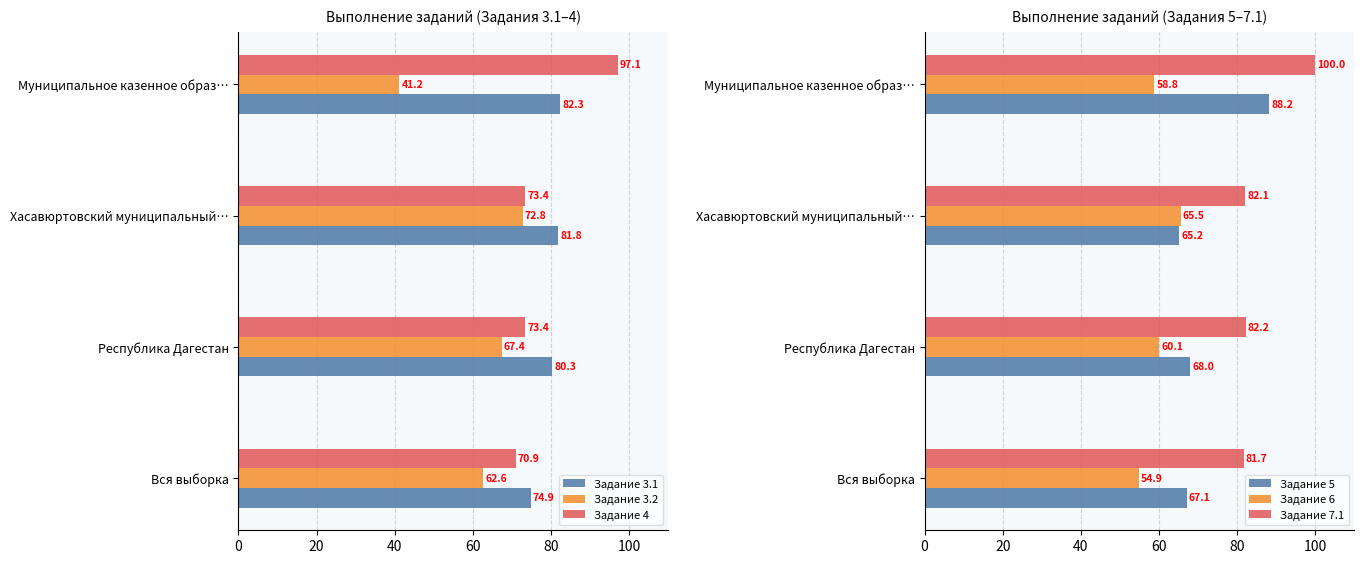

What is the sum of all Задание 3.1 values?

319.3